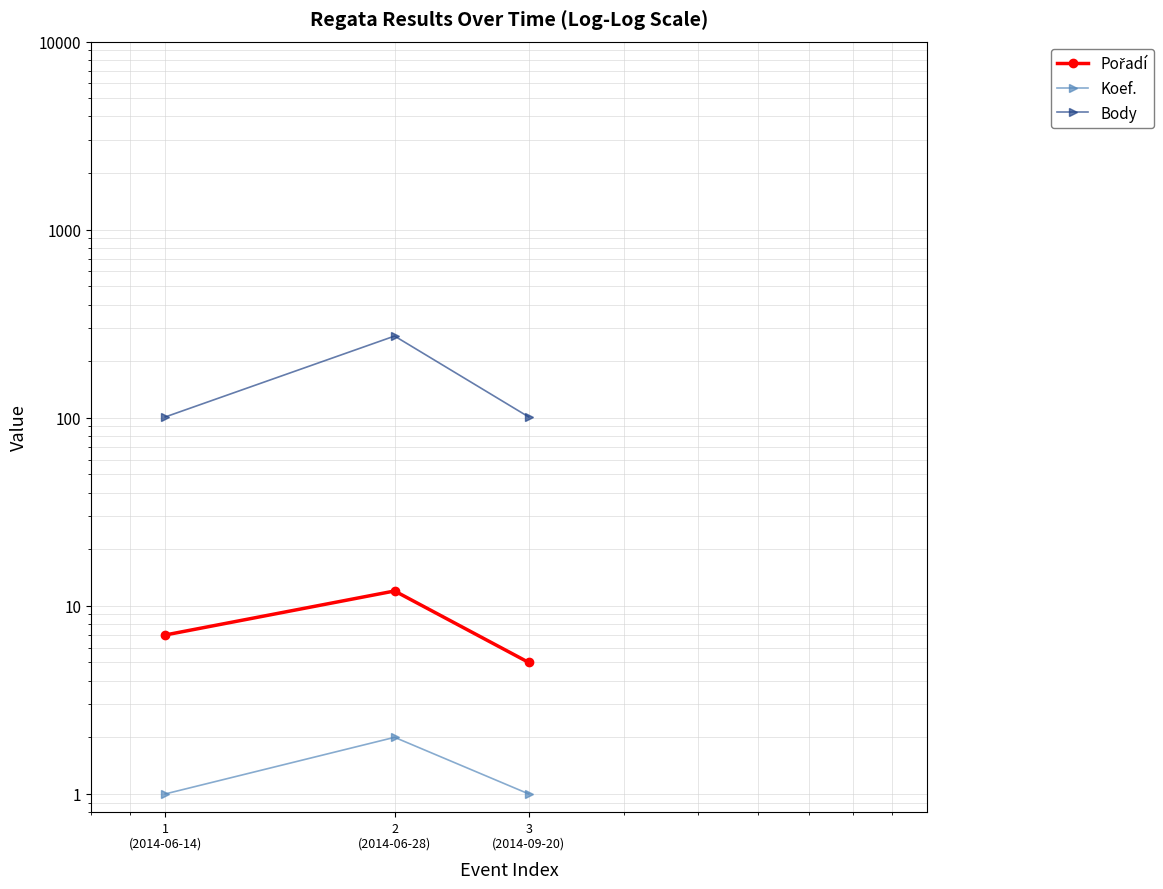

The value of Pořadí at 2
(2014-06-28) is 5. True or false?

False